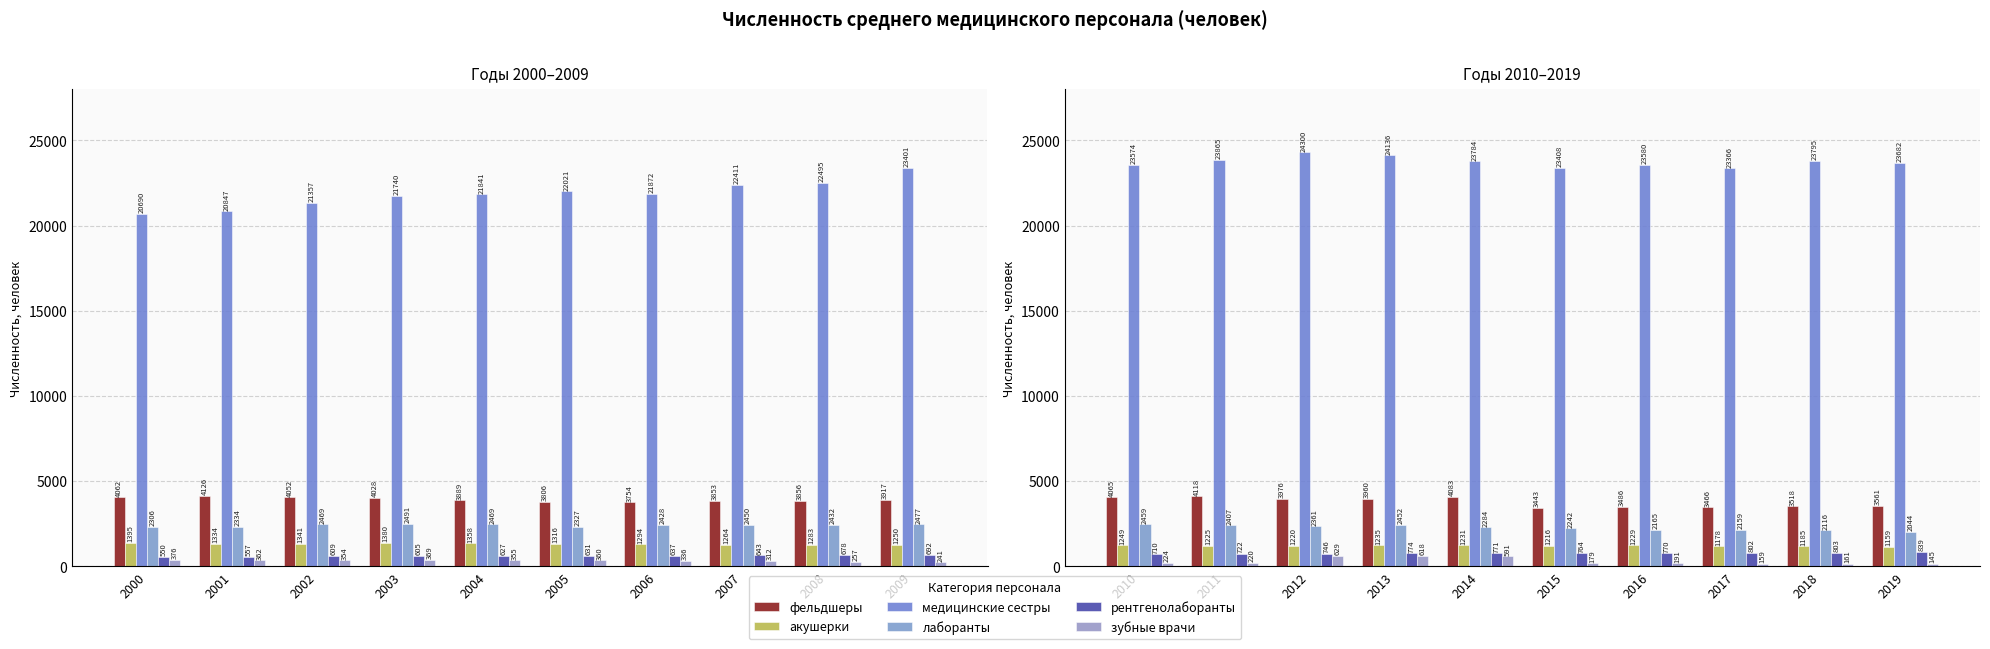

Is it true that медицинские сестры equals 32567 at 2015?

False